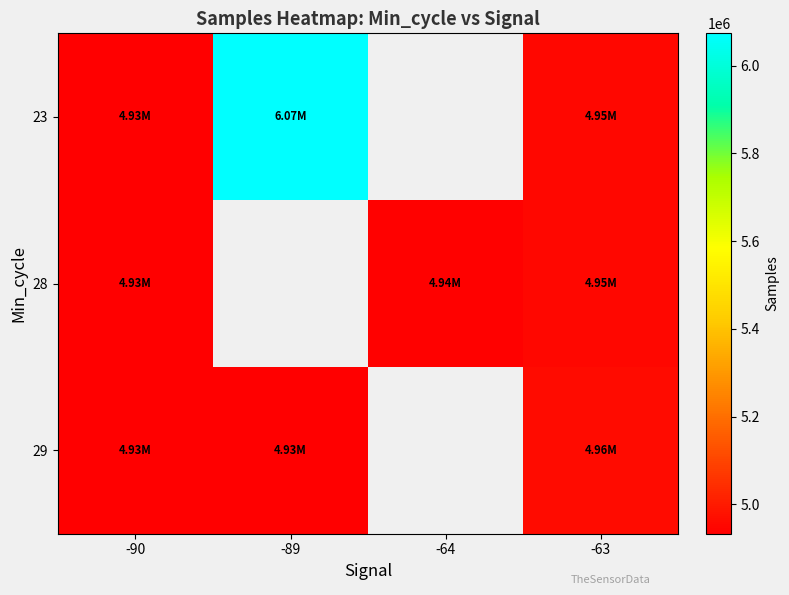

What is the minimum value for 23?

4933377.2